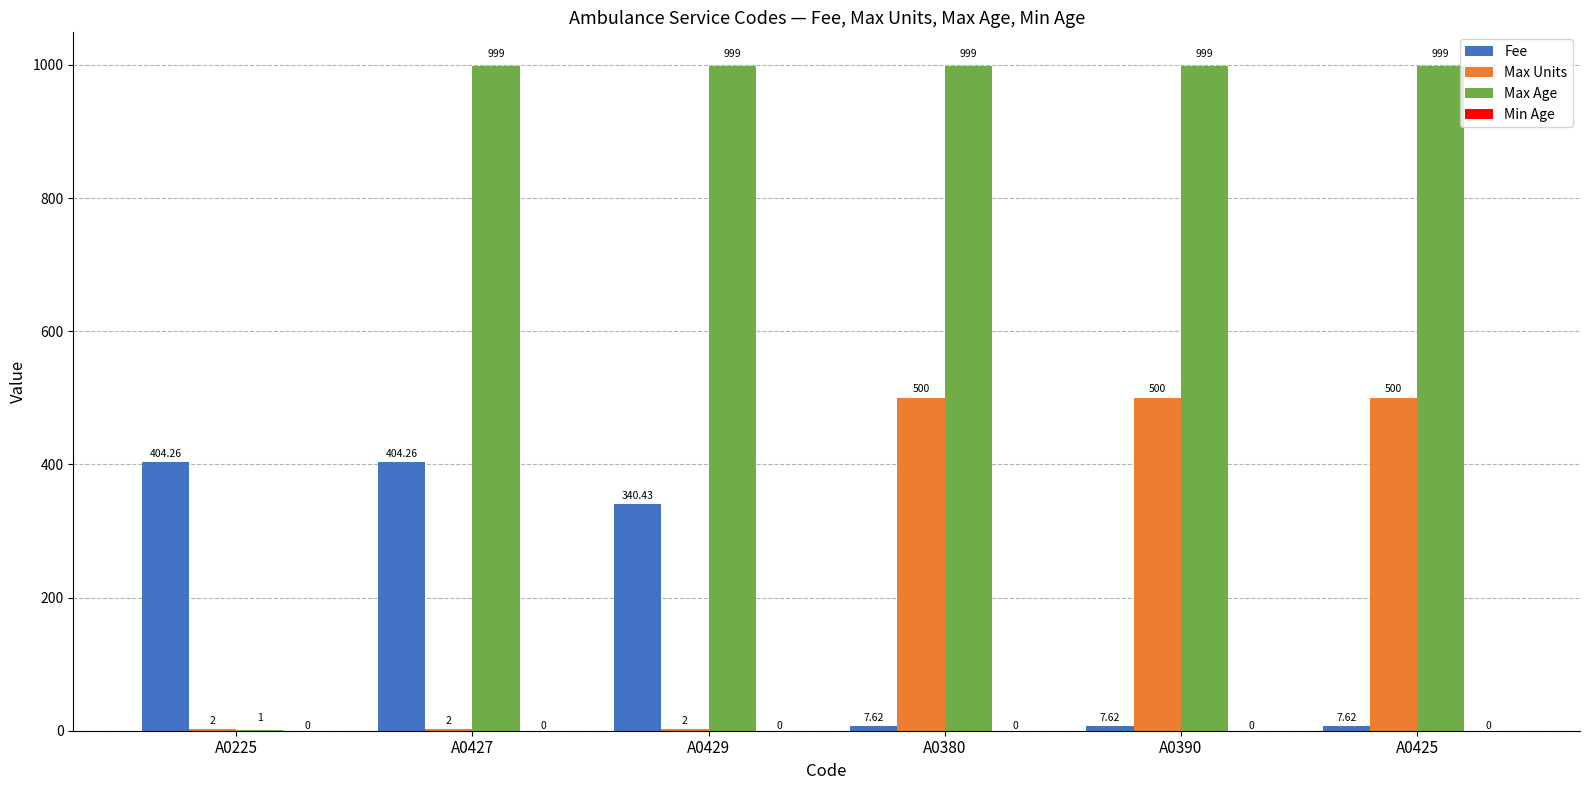

How many categories are shown in the chart?

6